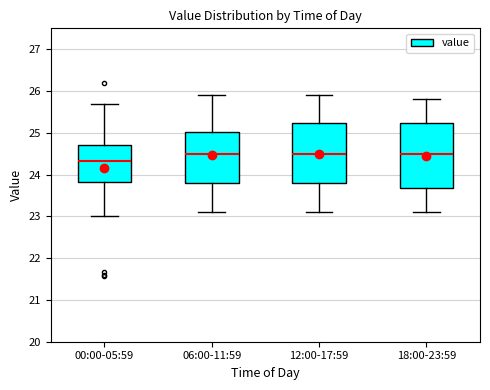

Reading left to right, read every box against the y-axis: the position of its median line, the range the box covers, and the ends of its whiskers. The values are not printed on the chart, so give them approximately, as read against the axis.

00:00-05:59: median 24.3, box 23.8 to 24.7, whiskers 23.0 to 25.7
06:00-11:59: median 24.5, box 23.8 to 25.0, whiskers 23.1 to 25.9
12:00-17:59: median 24.5, box 23.8 to 25.2, whiskers 23.1 to 25.9
18:00-23:59: median 24.5, box 23.7 to 25.2, whiskers 23.1 to 25.8